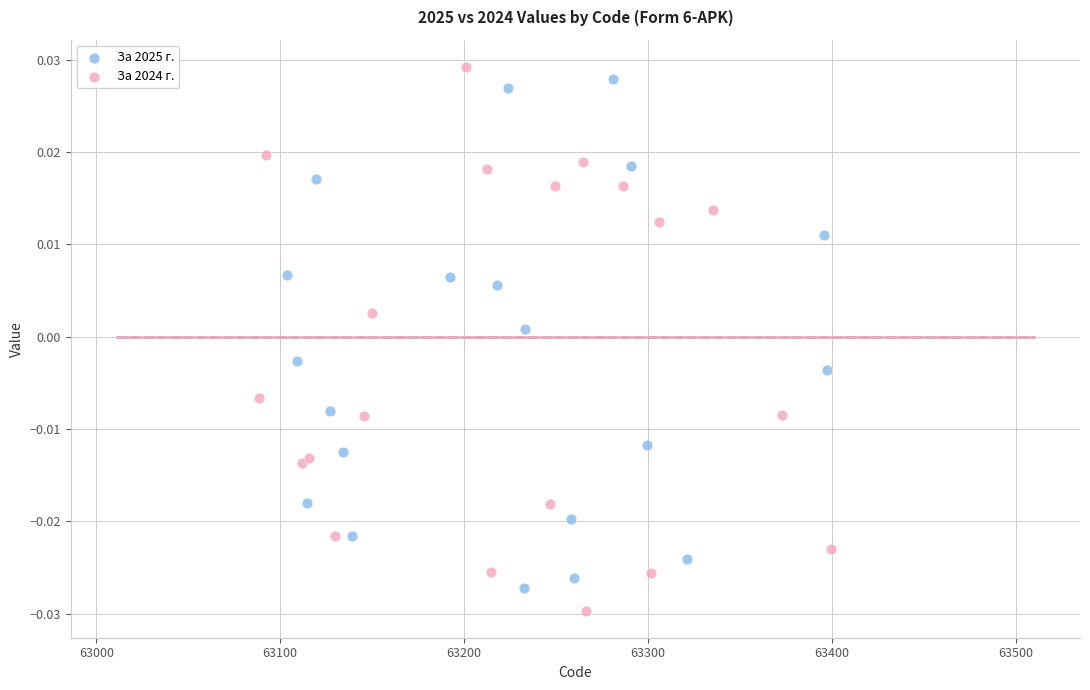

Which series reaches the minimum Y coordinate?

За 2024 г.